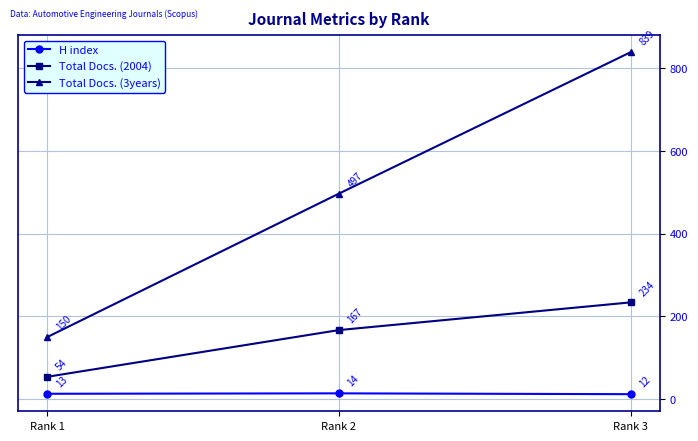

What is the average value of the Total Docs. (3years) series?

495